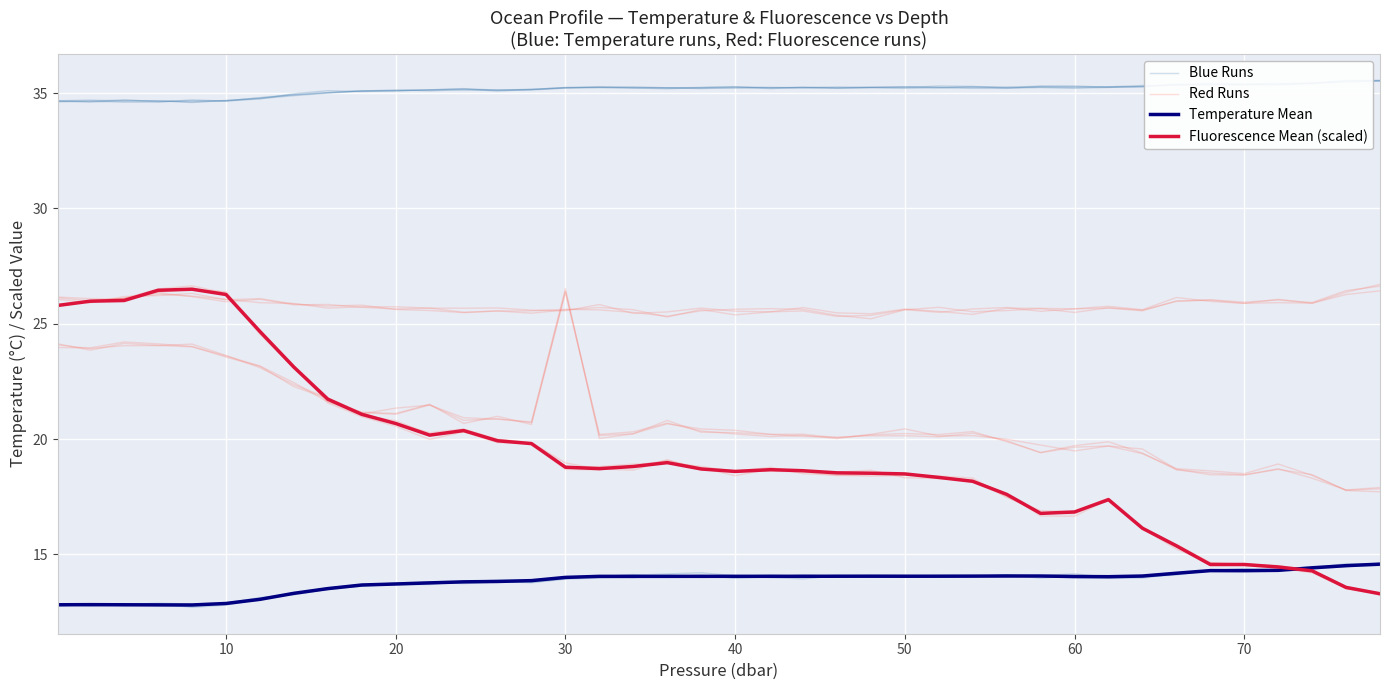

What is the value of the Red Runs point at the 14th from the left?

19.8